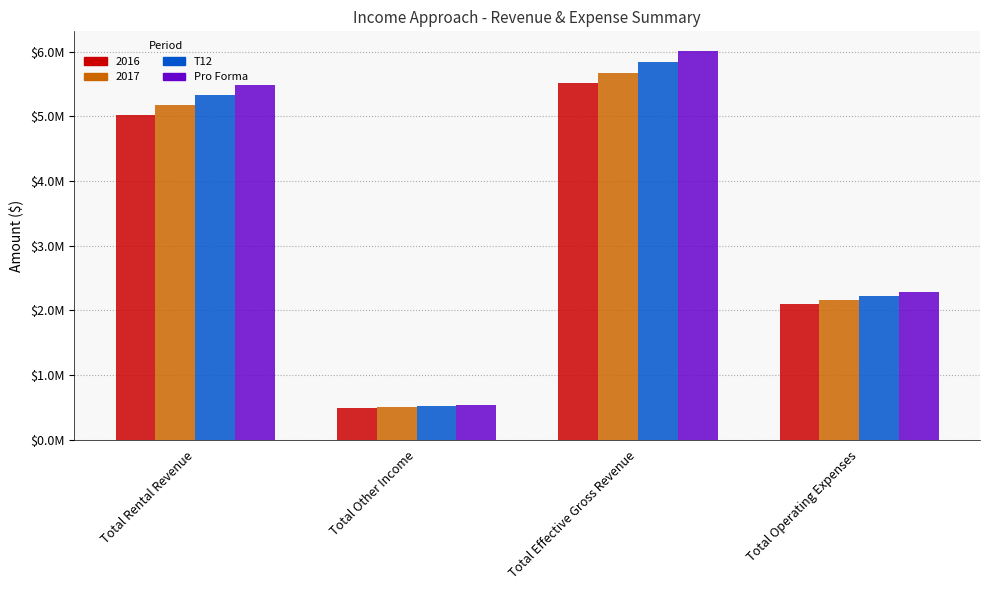

Is the value of T12 at Total Rental Revenue greater than the value of Pro Forma at Total Other Income?

Yes